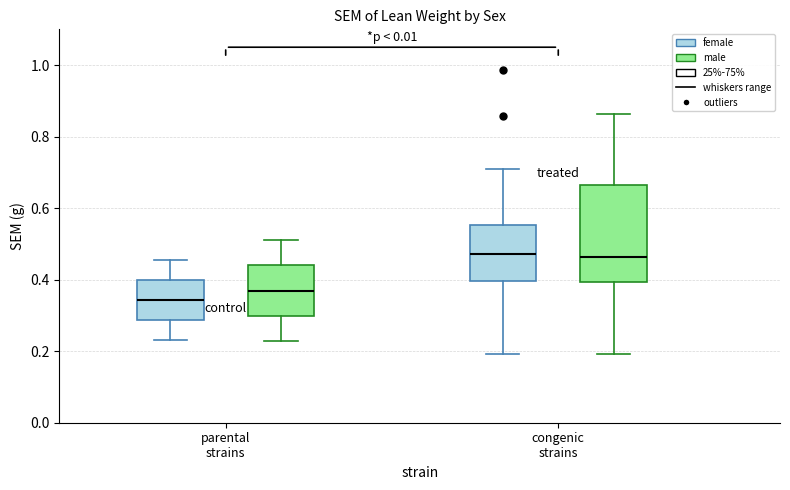

Reading left to right, transcribe this box plot: for each box, give where its median line is, the range the box spans, and where its two whiskers end, as read against the y-axis. The values are not printed on the chart, so give them approximately, as read against the axis.

parental strains (female): median 0.34, box 0.28 to 0.40, whiskers 0.24 to 0.46
parental strains (male): median 0.36, box 0.30 to 0.44, whiskers 0.22 to 0.52
congenic strains (female): median 0.48, box 0.40 to 0.56, whiskers 0.20 to 0.70
congenic strains (male): median 0.46, box 0.40 to 0.66, whiskers 0.20 to 0.86